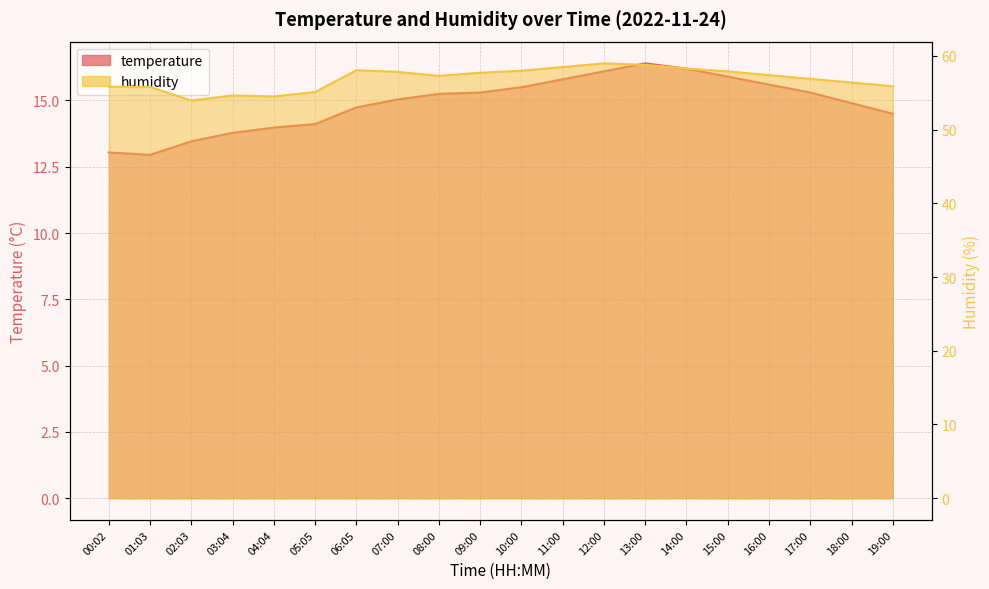

How many values in the temperature series are below 15?

9